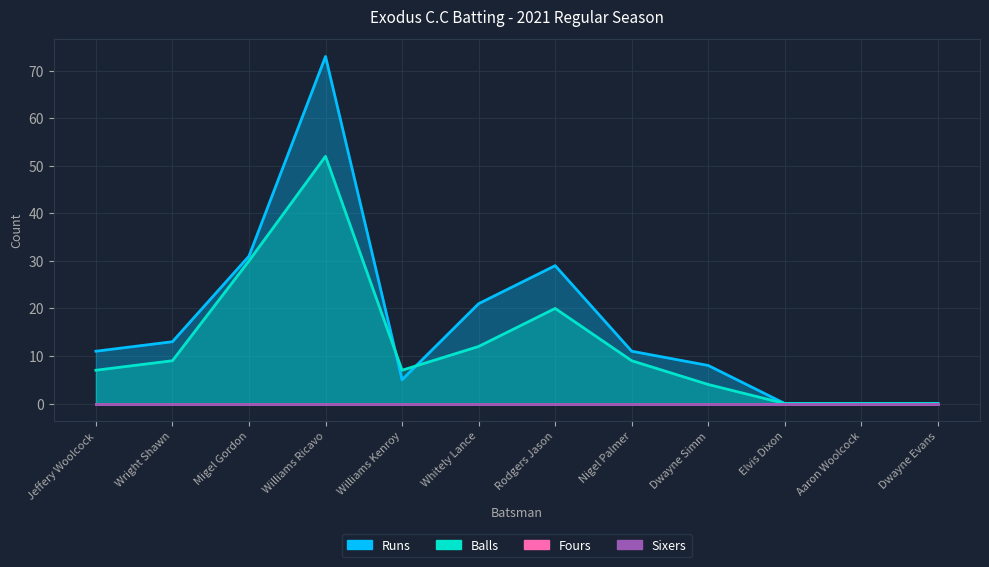

Which series has the largest range (max minus min)?

Runs